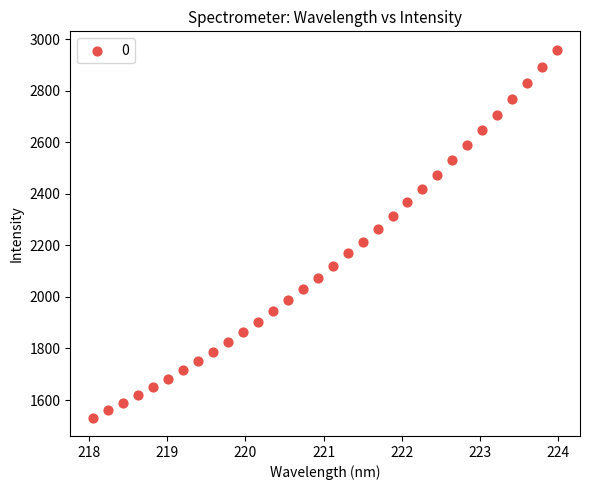

What is the range of Y values (max minus min)?

1427.1